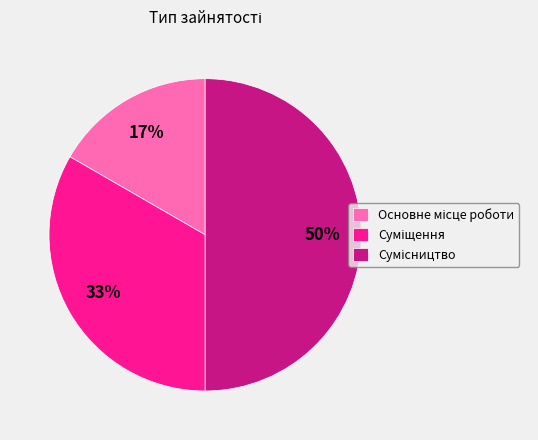

To the nearest percent, what is the difference between the largest and smallest slice percentages?

33%